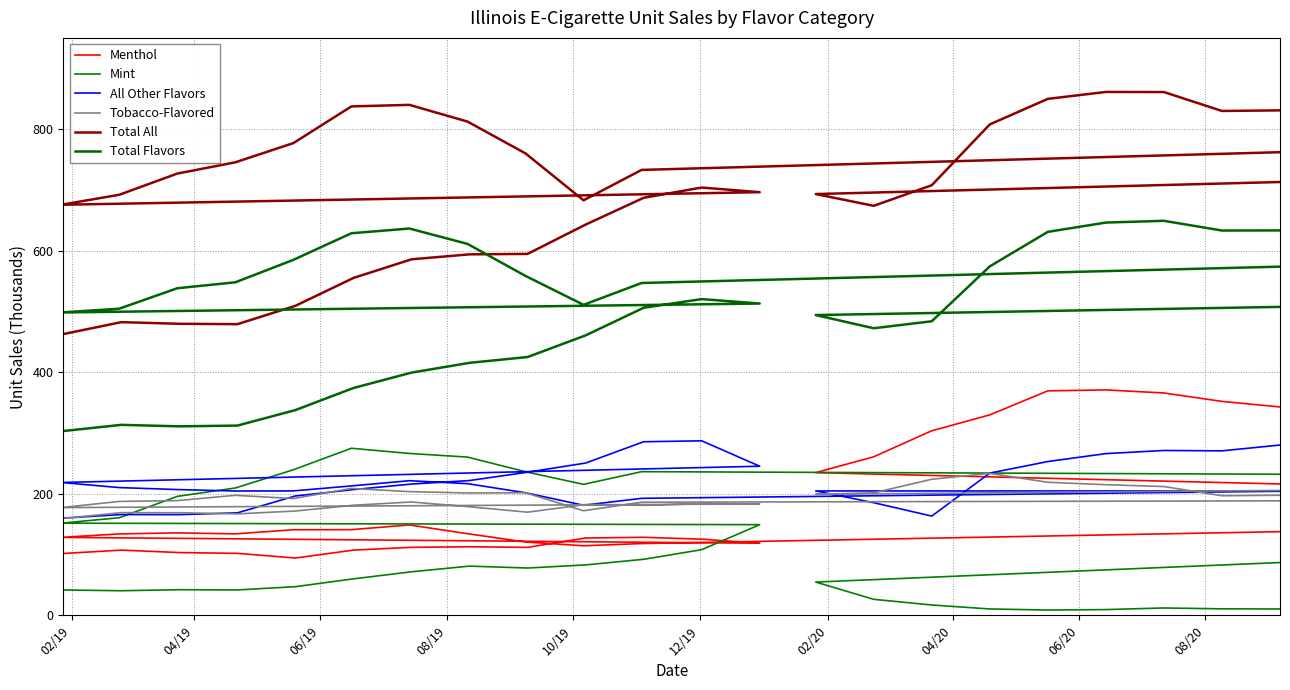

True or false: Total Flavors and Mint intersect in this chart.

False